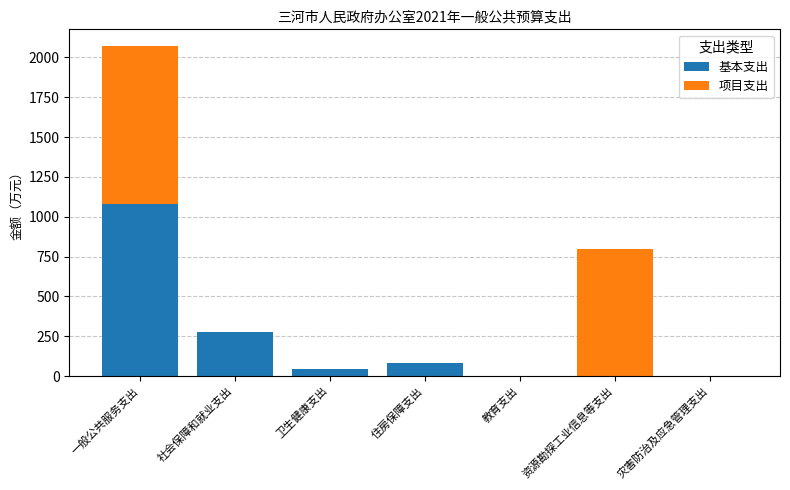

The value of 基本支出 at 住房保障支出 is 79.9. True or false?

True